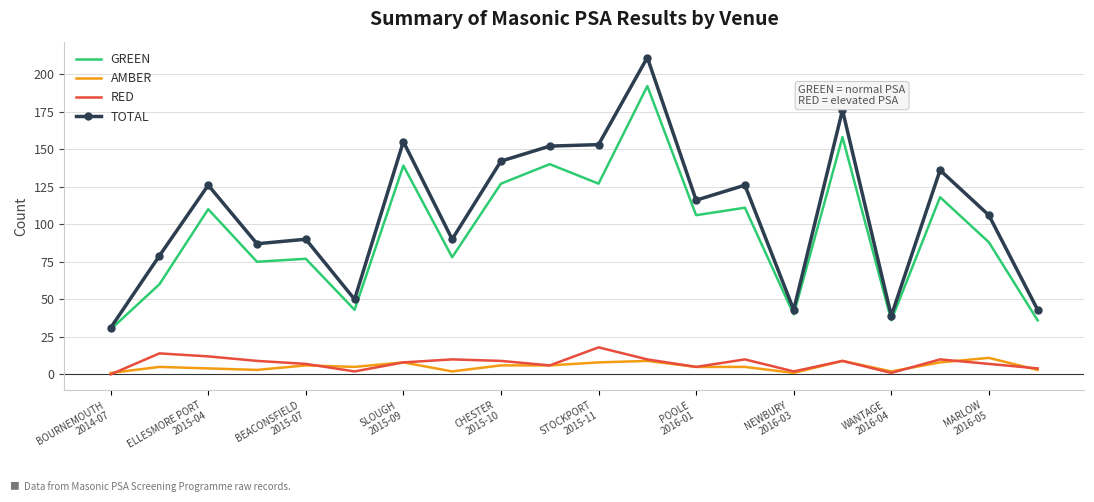

What is the difference between the second highest and second lowest values in the AMBER series?

8